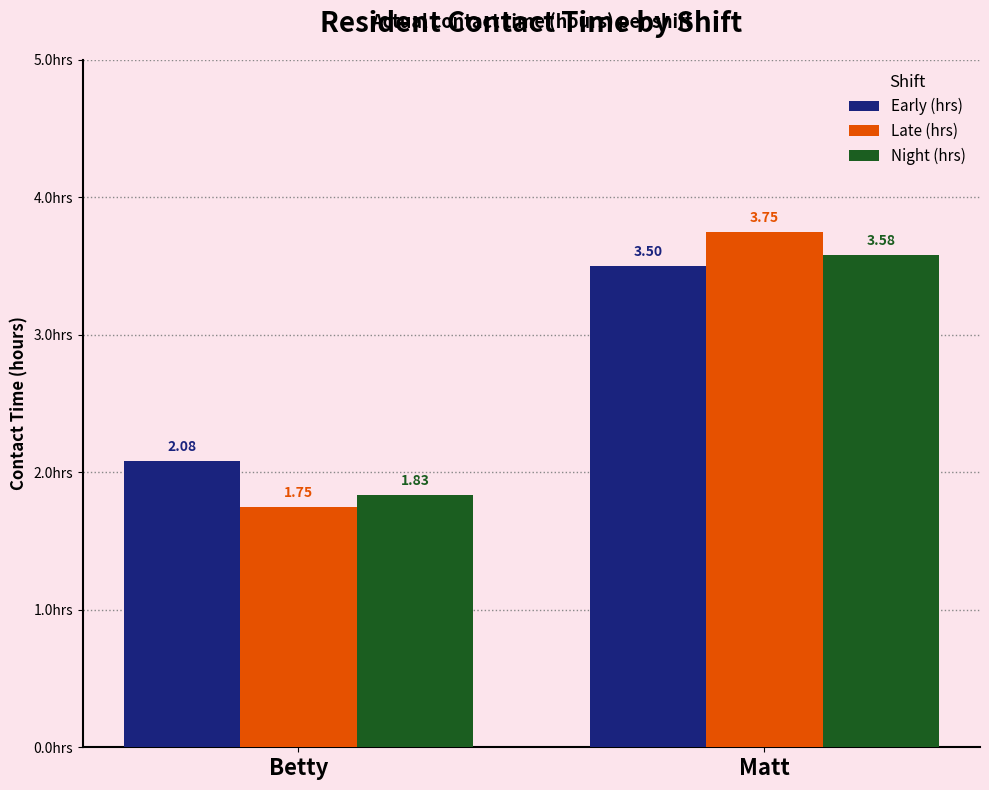

At which category does the chart reach its peak across all series?

Matt